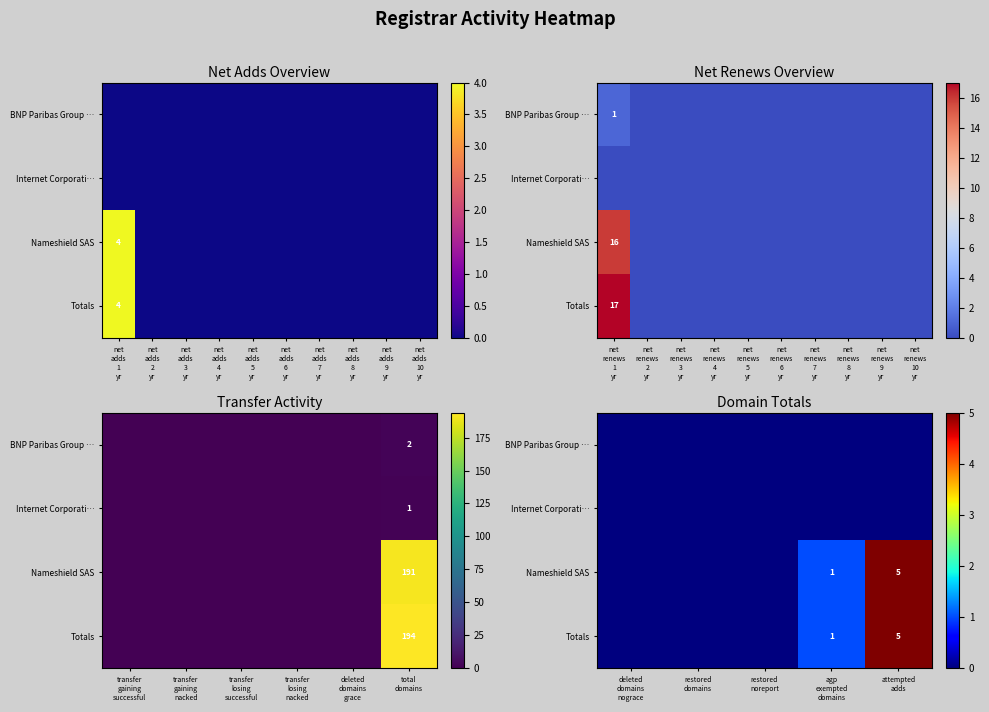

Which category has the lowest value across all series?

deleted domains nograce